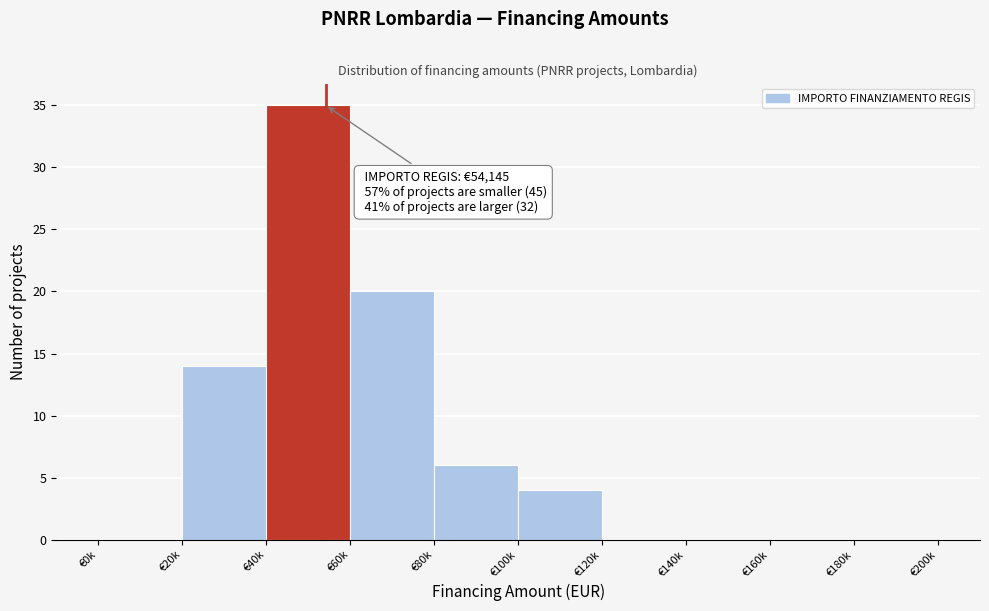

Reading left to right, extract all data points from this chart.

€0k=0	€20k=14	€40k=35	€60k=20	€80k=6	€100k=4	€120k=0	€140k=0	€160k=0	€180k=0